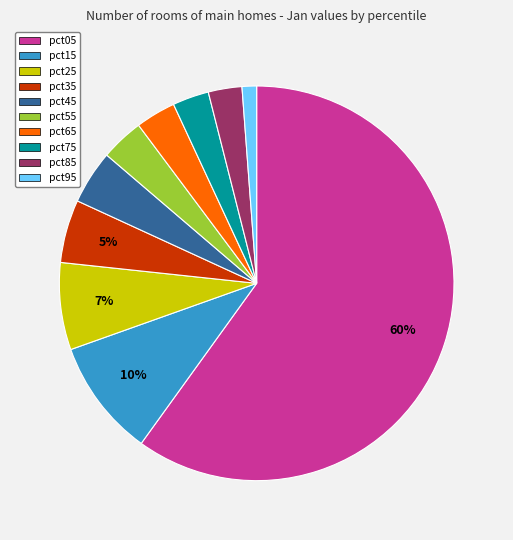

What is the majority slice?

pct05